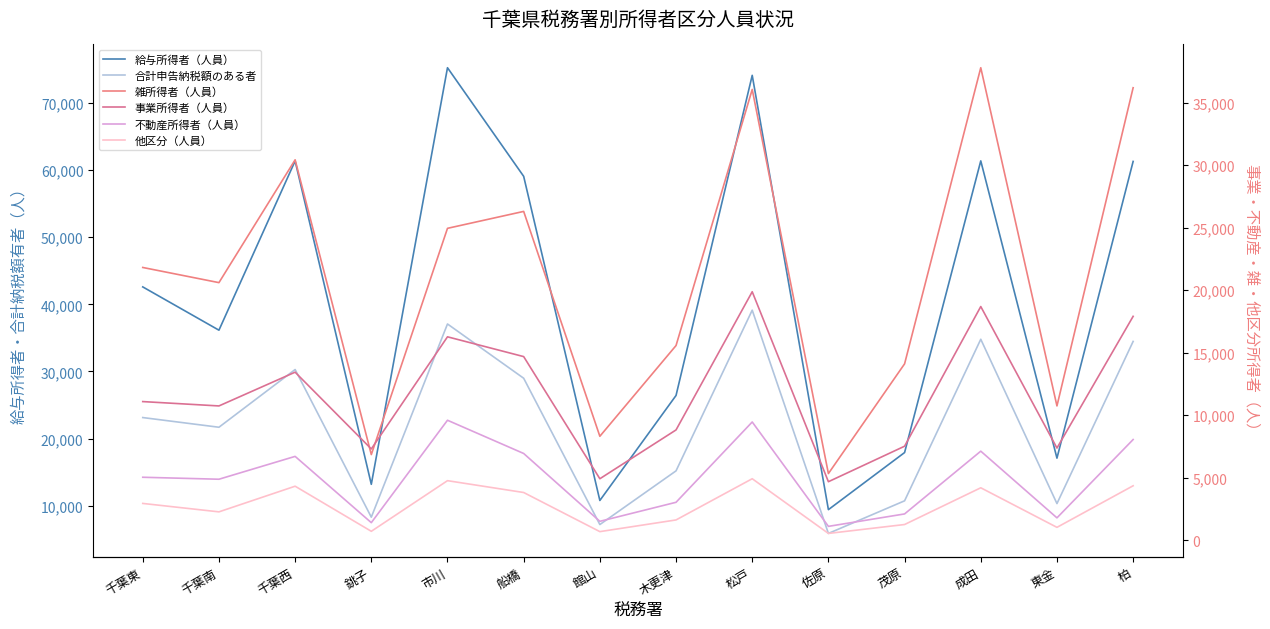

At which category does 他区分（人員） reach its first local peak?

千葉西